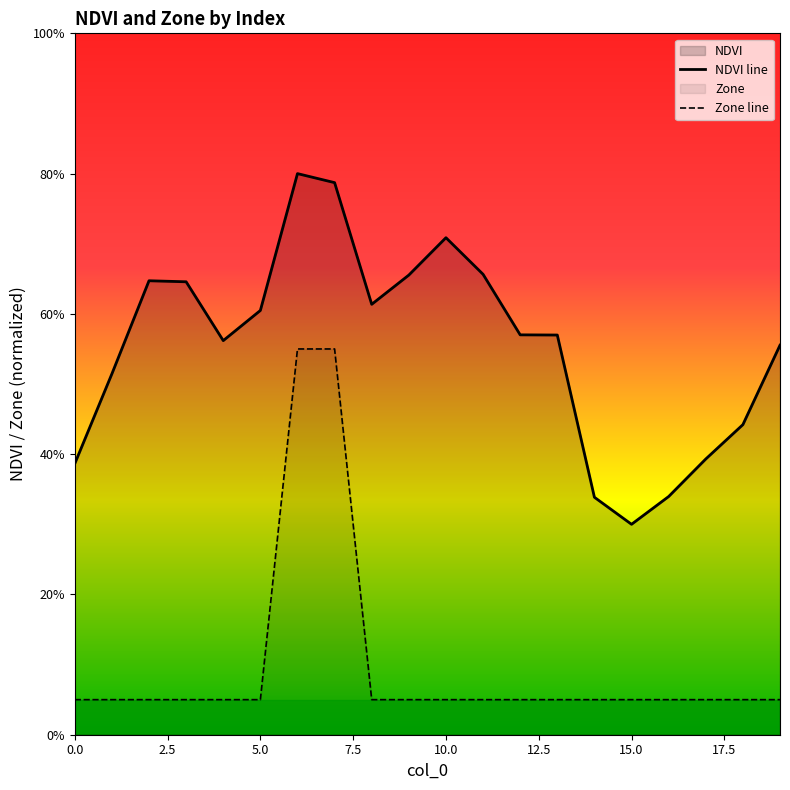

Reading left to right, extract all data points from this chart.

NDVI line: 0.4	0.5	0.6	0.6	0.6	0.6	0.8	0.8	0.6	0.7	0.7	0.7	0.6	0.6	0.3	0.3	0.3	0.4	0.4	0.6
Zone line: 0.1	0.1	0.1	0.1	0.1	0.1	0.5	0.5	0.1	0.1	0.1	0.1	0.1	0.1	0.1	0.1	0.1	0.1	0.1	0.1